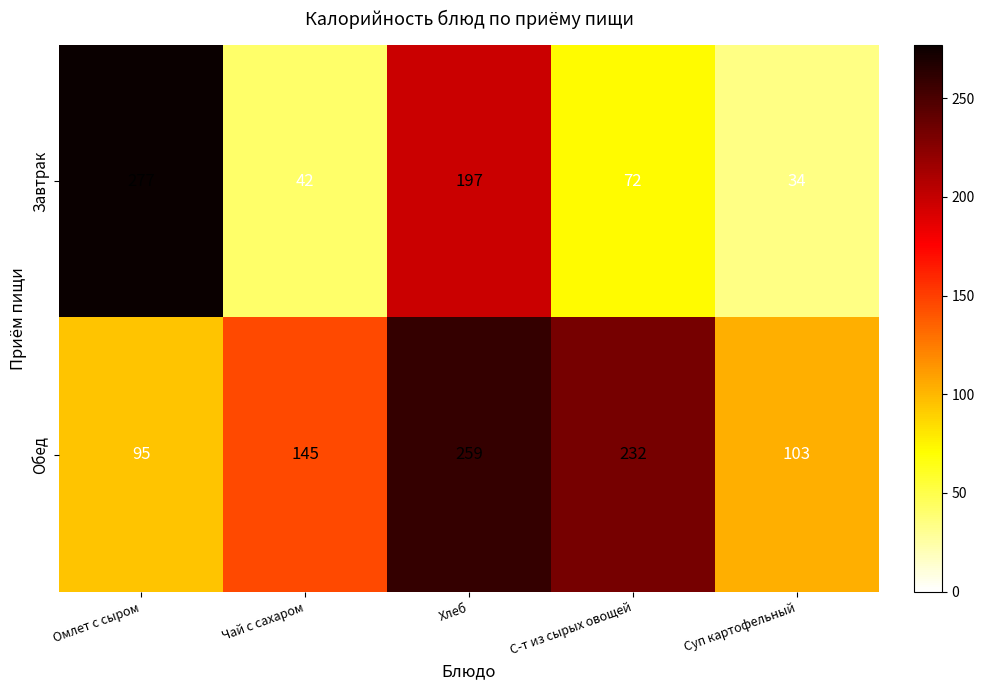

Count the number of categories in the chart.

5